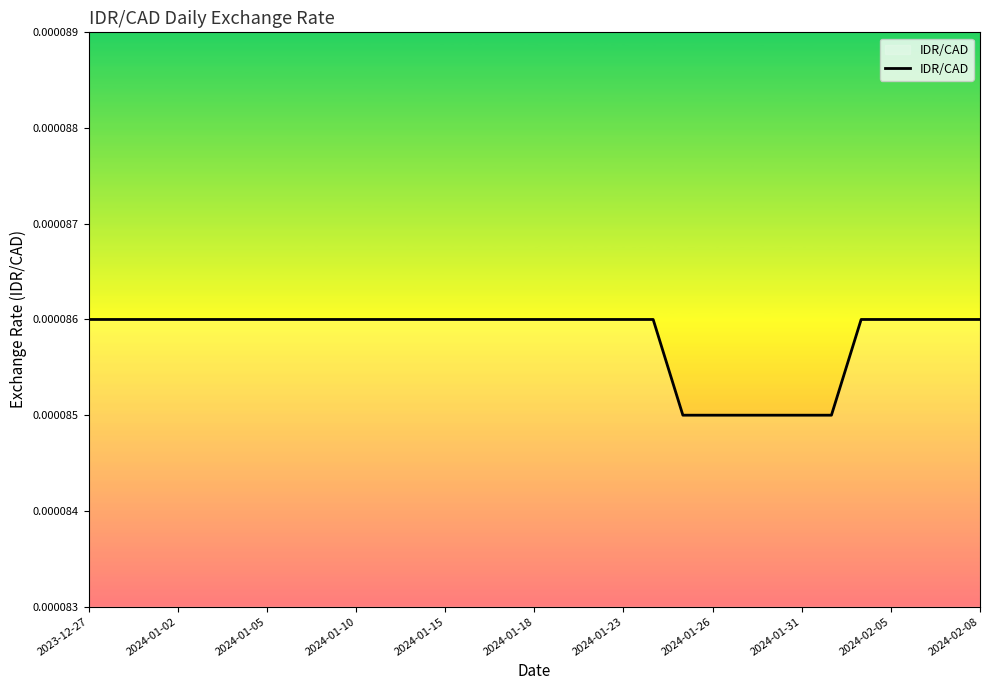

True or false: the data has more than 2 interior local peaks.

False